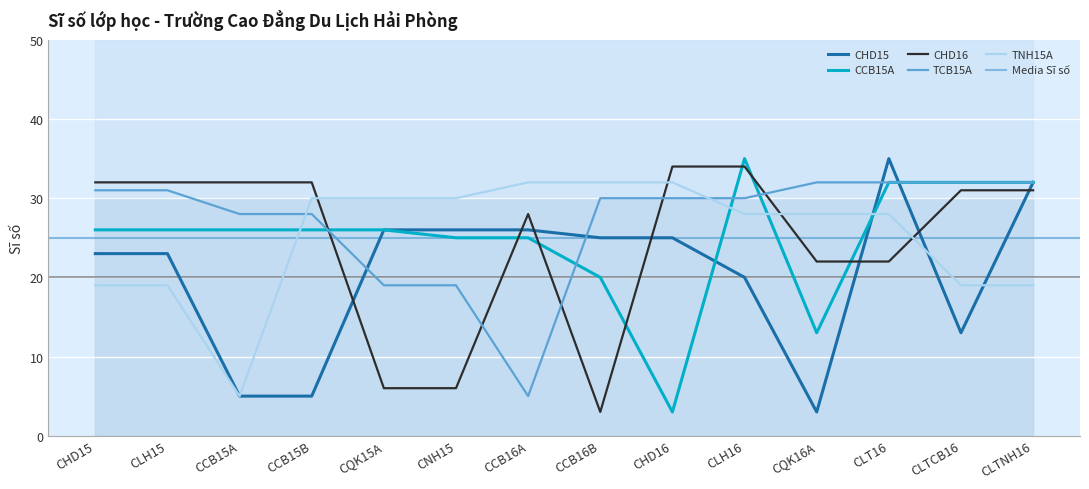

Reading right to left, extract all data points from this chart.

CHD15: CLTNH16=32	CLTCB16=13	CLT16=35	CQK16A=3	CLH16=20	CHD16=25	CCB16B=25	CCB16A=26	CNH15=26	CQK15A=26	CCB15B=5	CCB15A=5	CLH15=23	CHD15=23
CCB15A: CLTNH16=32	CLTCB16=32	CLT16=32	CQK16A=13	CLH16=35	CHD16=3	CCB16B=20	CCB16A=25	CNH15=25	CQK15A=26	CCB15B=26	CCB15A=26	CLH15=26	CHD15=26
CHD16: CLTNH16=31	CLTCB16=31	CLT16=22	CQK16A=22	CLH16=34	CHD16=34	CCB16B=3	CCB16A=28	CNH15=6	CQK15A=6	CCB15B=32	CCB15A=32	CLH15=32	CHD15=32
TCB15A: CLTNH16=32	CLTCB16=32	CLT16=32	CQK16A=32	CLH16=30	CHD16=30	CCB16B=30	CCB16A=5	CNH15=19	CQK15A=19	CCB15B=28	CCB15A=28	CLH15=31	CHD15=31
TNH15A: CLTNH16=19	CLTCB16=19	CLT16=28	CQK16A=28	CLH16=28	CHD16=32	CCB16B=32	CCB16A=32	CNH15=30	CQK15A=30	CCB15B=30	CCB15A=5	CLH15=19	CHD15=19